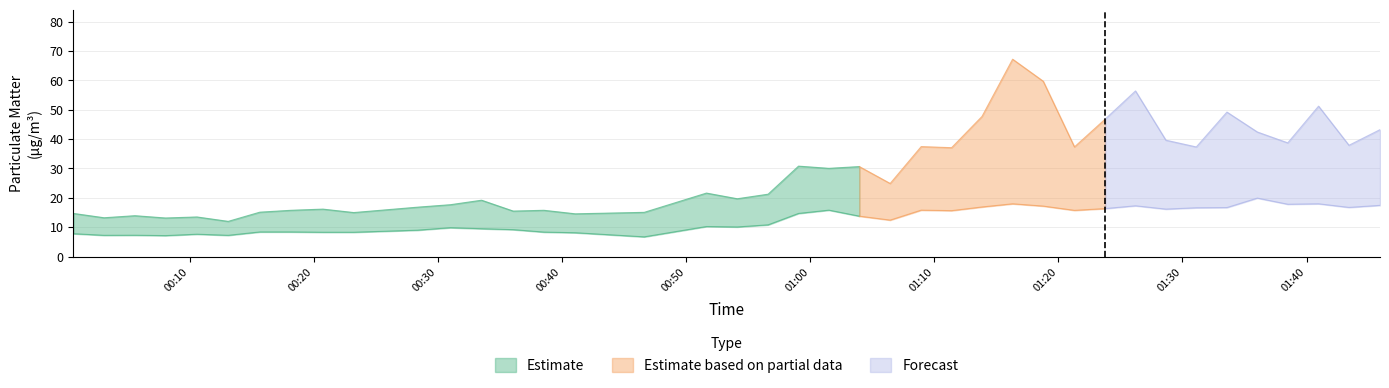

What is the minimum value shown in the chart?

6.7